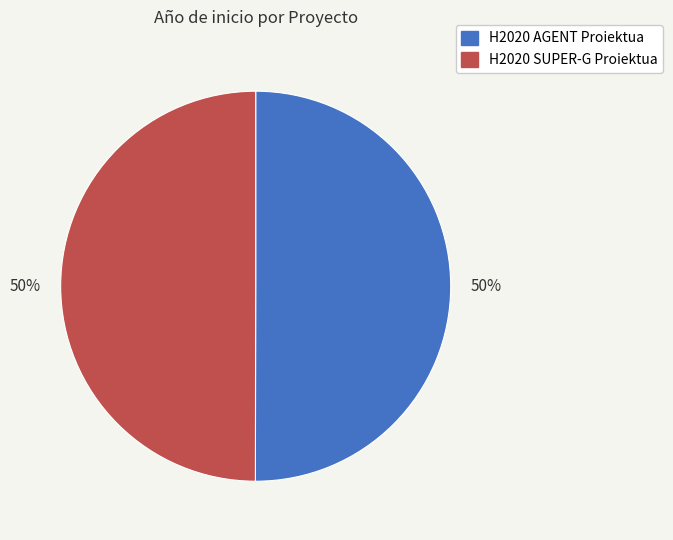

To the nearest percent, what portion does H2020 SUPER-G Proiektua represent?

50%